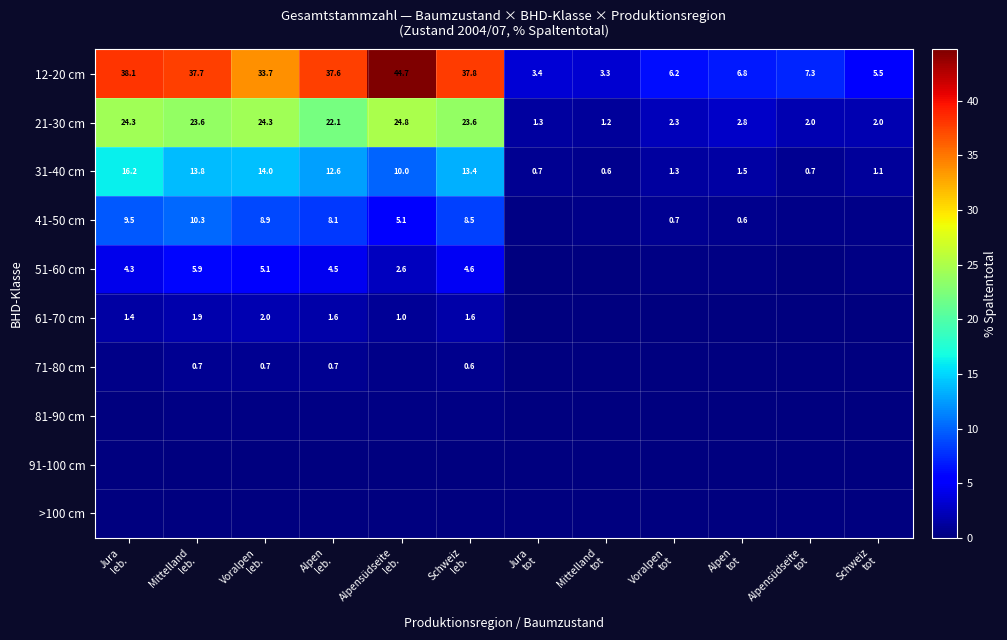

Which series has the widest spread of values?

12-20 cm